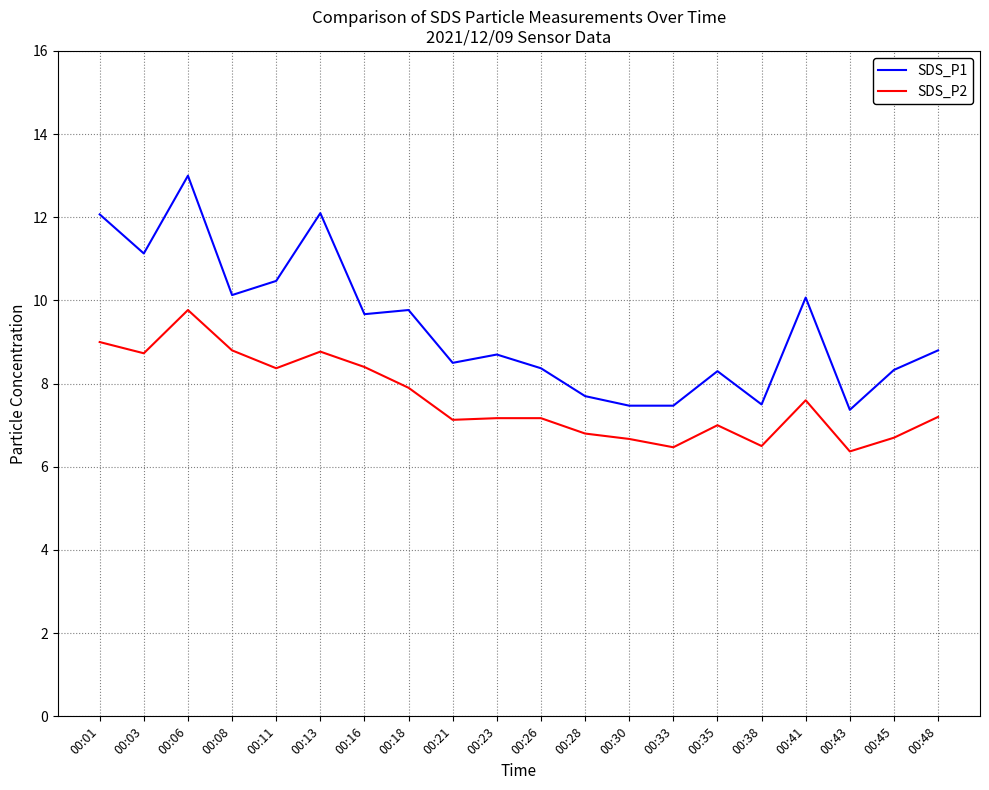

What is the total value across all series at 00:18?

17.7